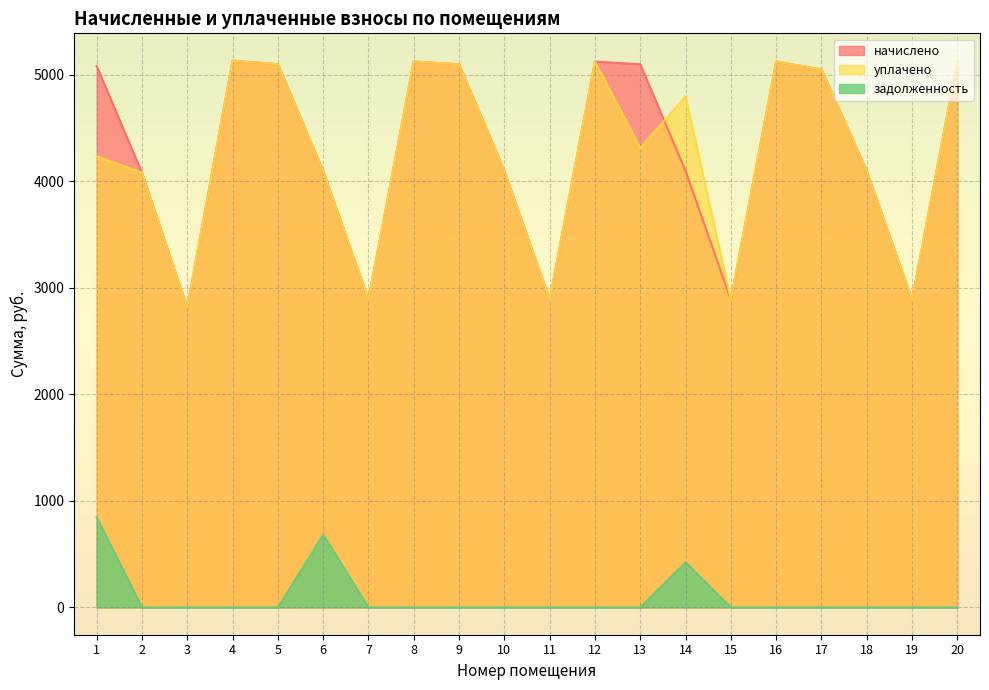

How many values in the начислено series are below 5050?

10